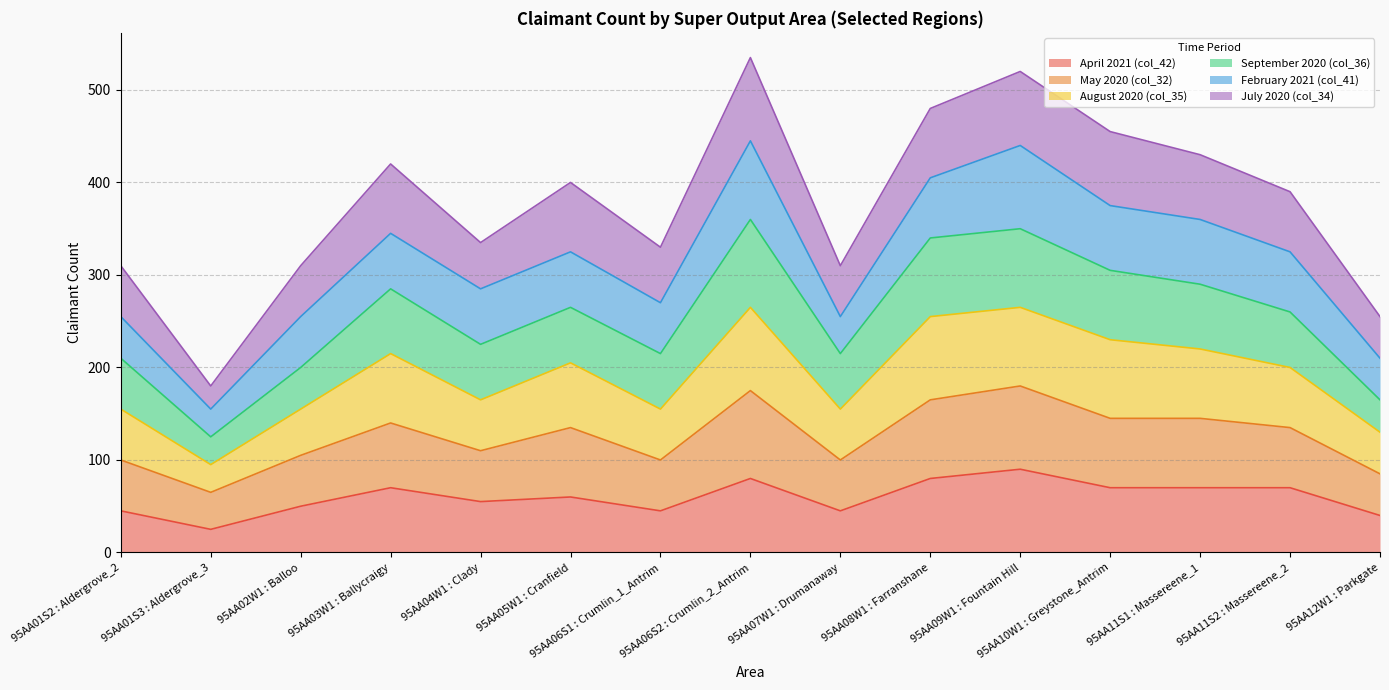

What is the label of the 5th point from the right?

95AA09W1 : Fountain Hill